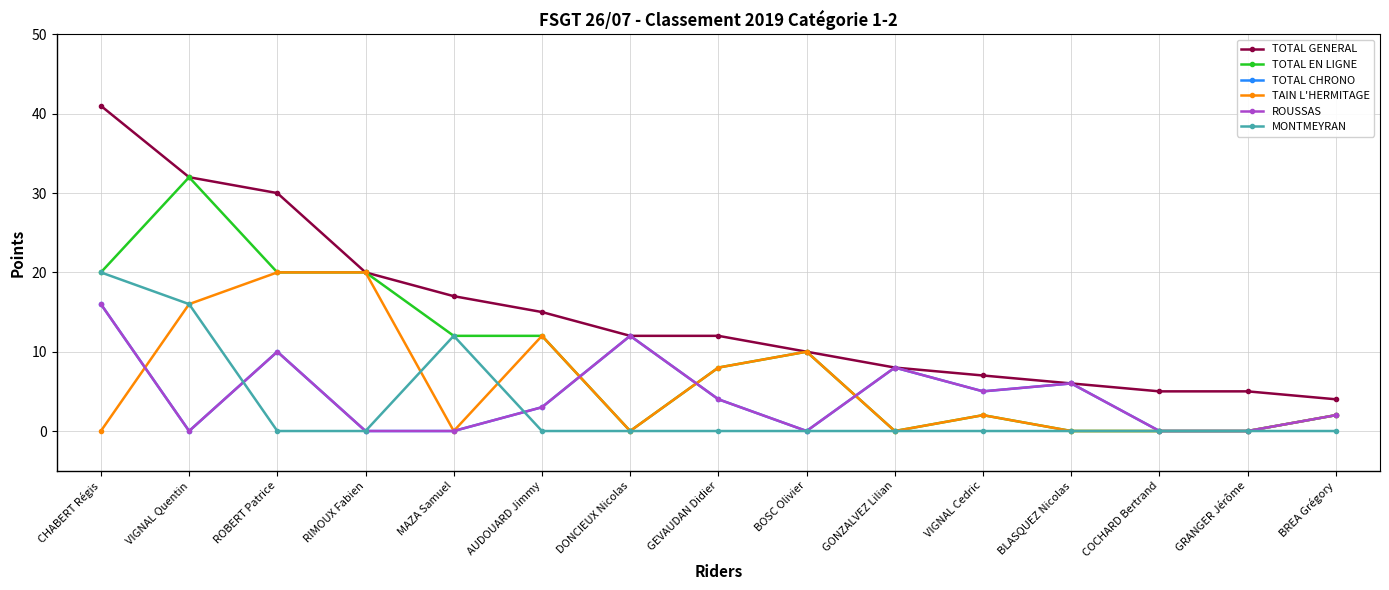

Does the chart have visible grid lines?

Yes